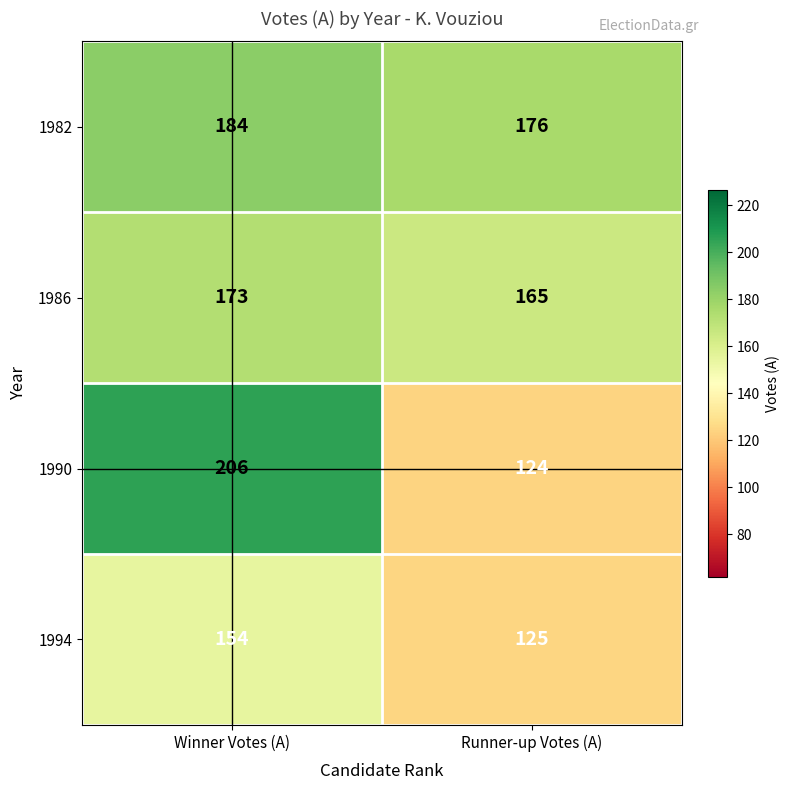

The value of 1982 at Winner Votes (A) is 184. True or false?

True